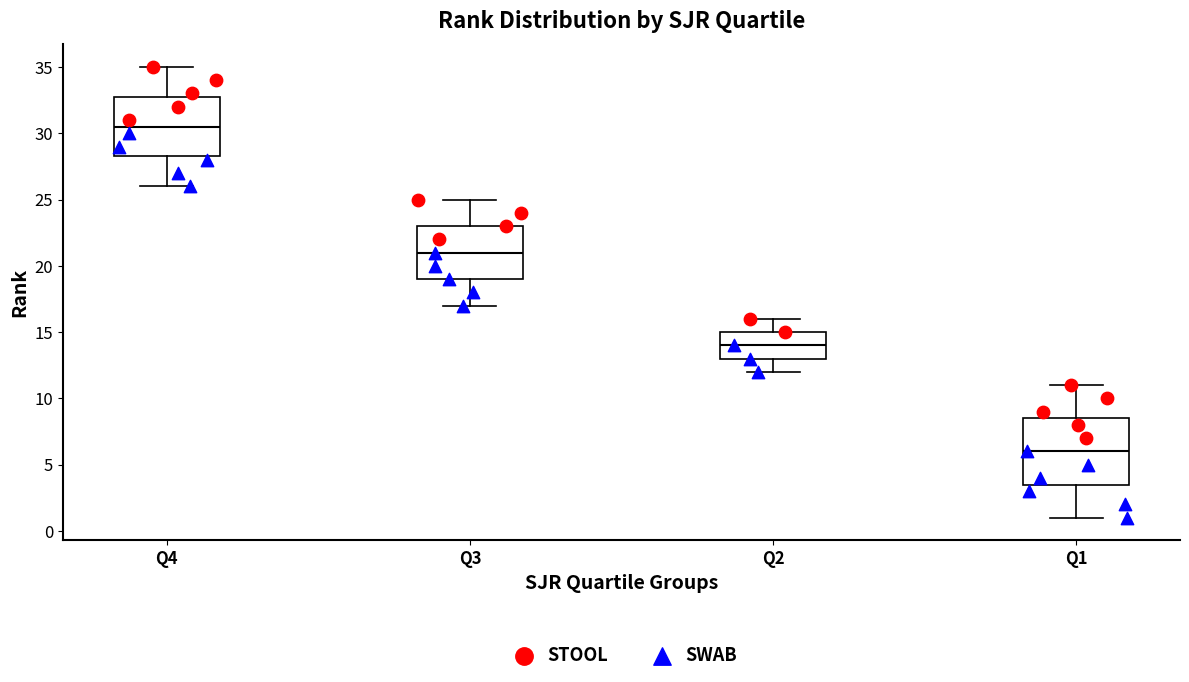

Comparing the boxes themselves (not the whiskers), which one is the tallest?

Q1